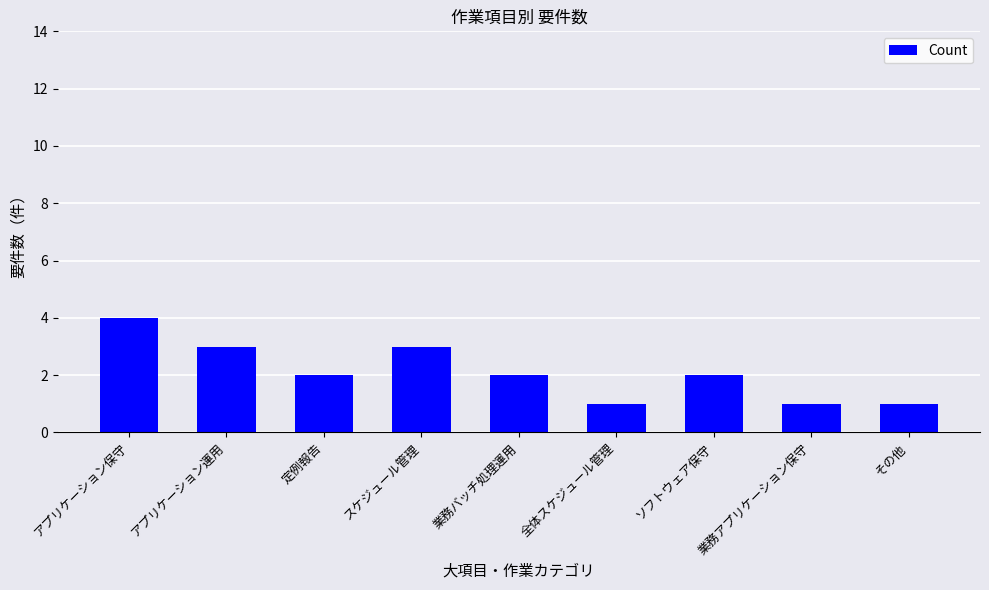

Does the chart contain stacked bars?

No